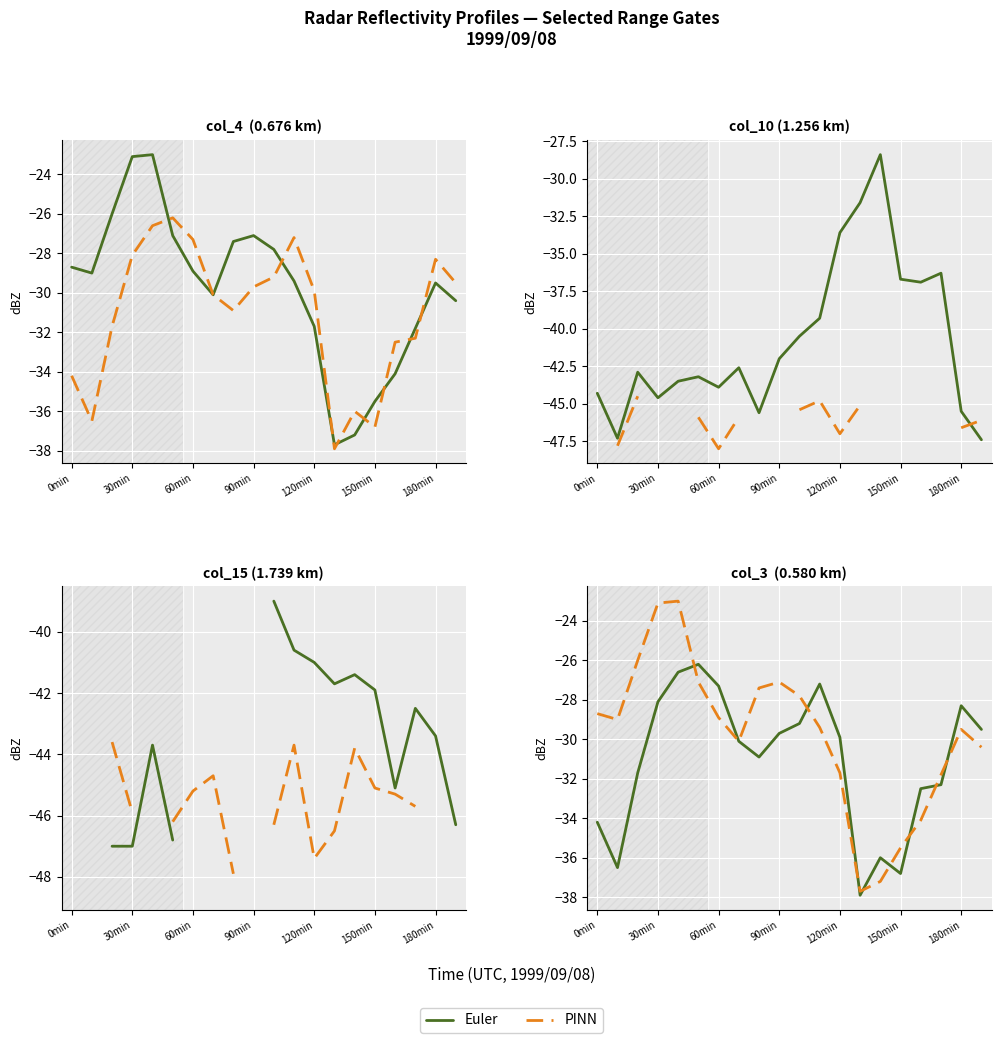

Is the value of Euler at 150min greater than the value of PINN at 0min?

No